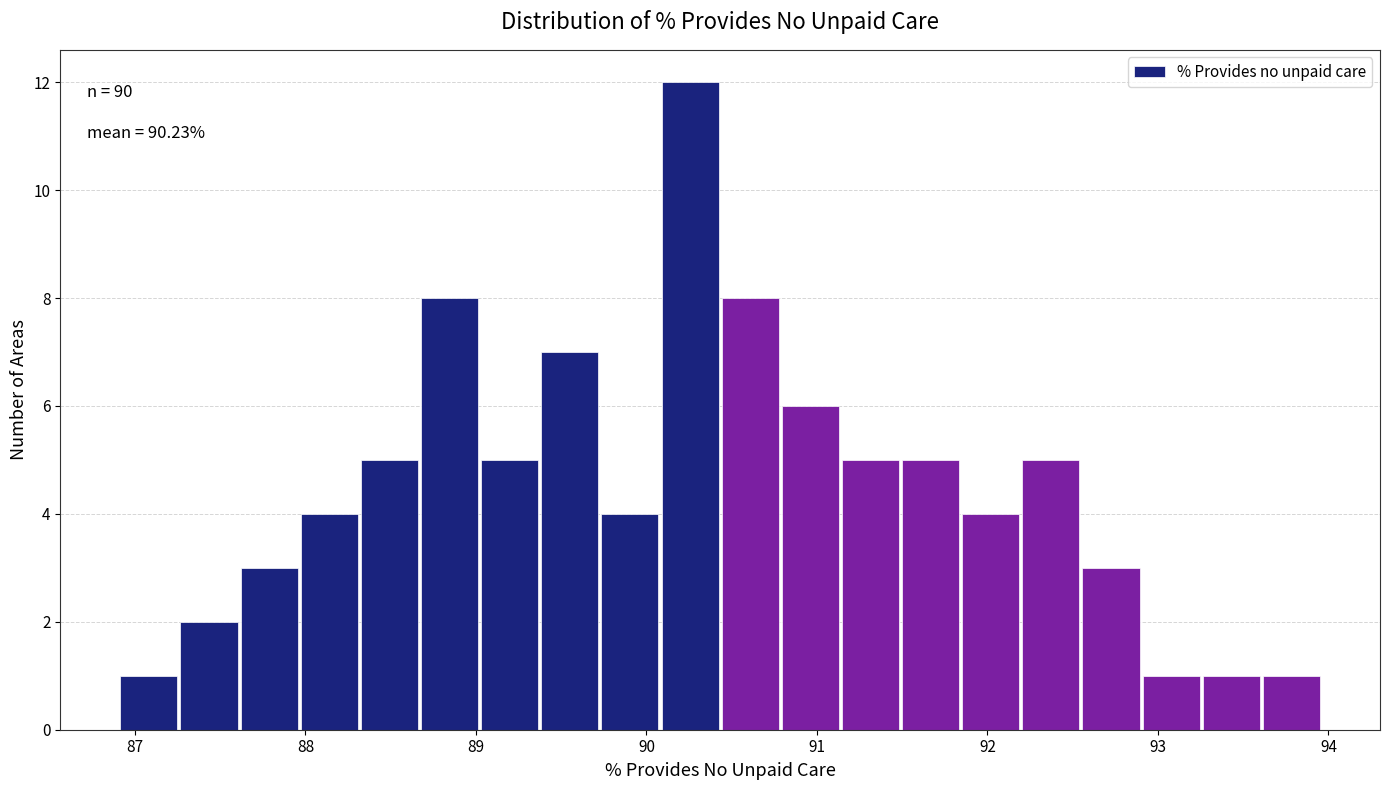

Around what value on the x-axis is the tallest bar? Give the approximate position of its centre, as read against the axis.

90.3